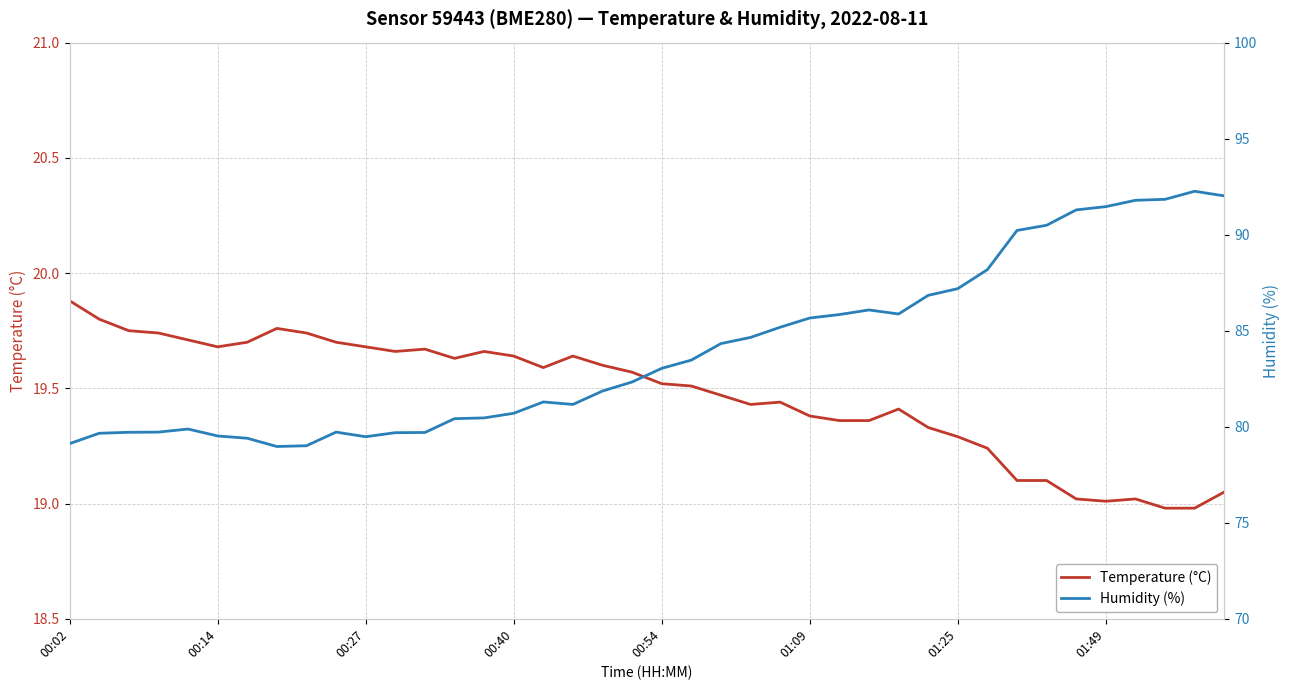

Which category has the lowest value in the Temperature (°C) series?

37